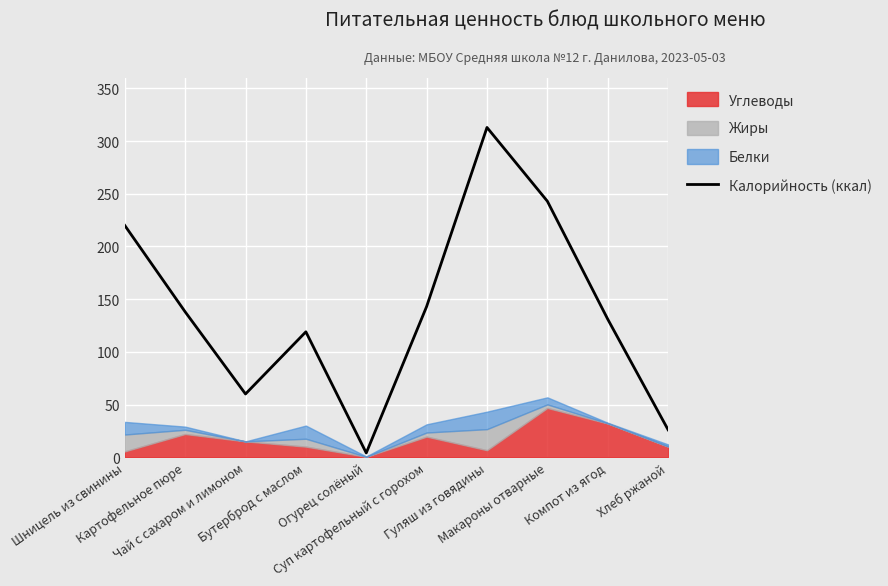

Count the number of categories in the chart.

10